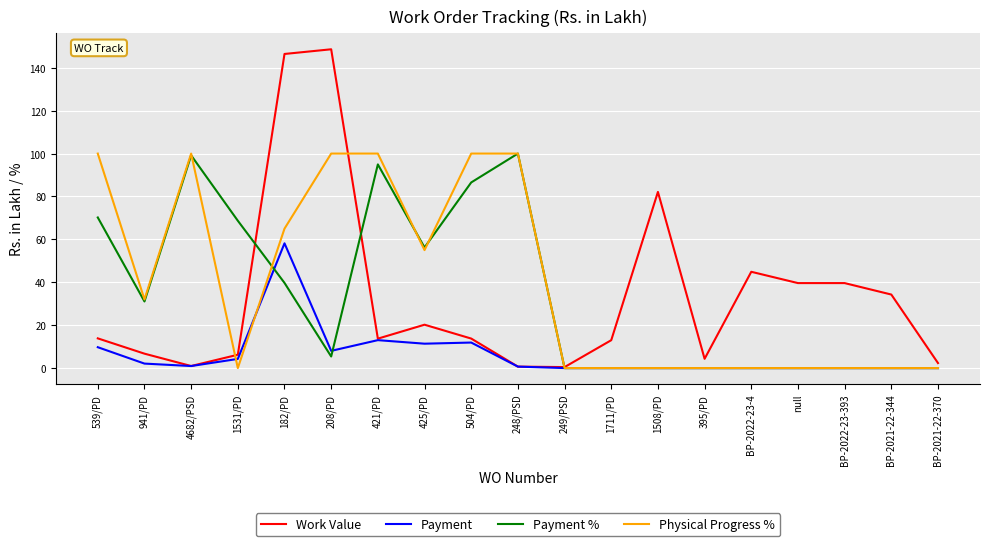

What is the maximum value shown in the chart?

148.6